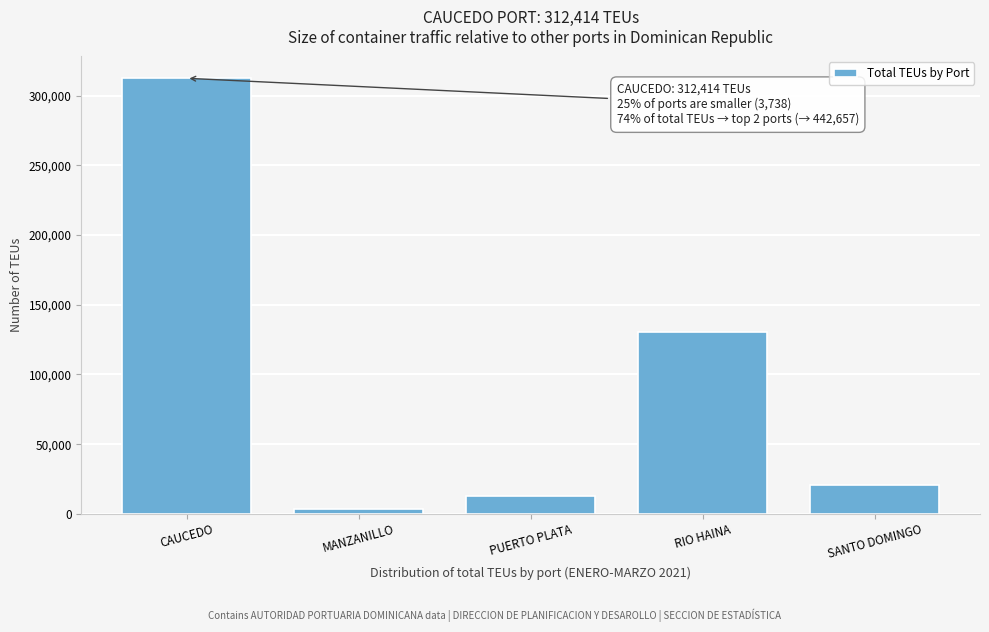

Reading left to right, what are all the values shown in this chart?

CAUCEDO=312414	MANZANILLO=3738	PUERTO PLATA=12771	RIO HAINA=130243	SANTO DOMINGO=20517